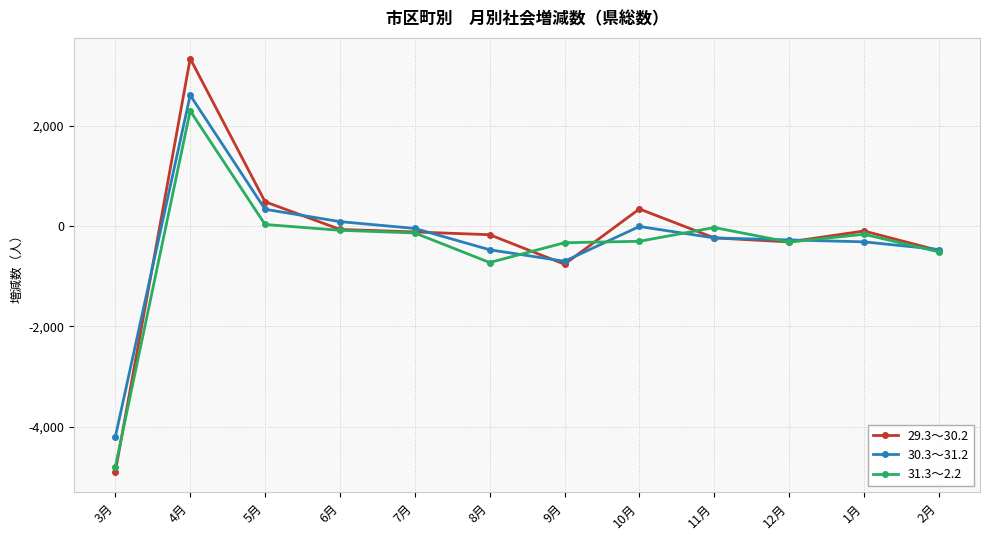

Where does the 31.3～2.2 series first go above -166?

4月